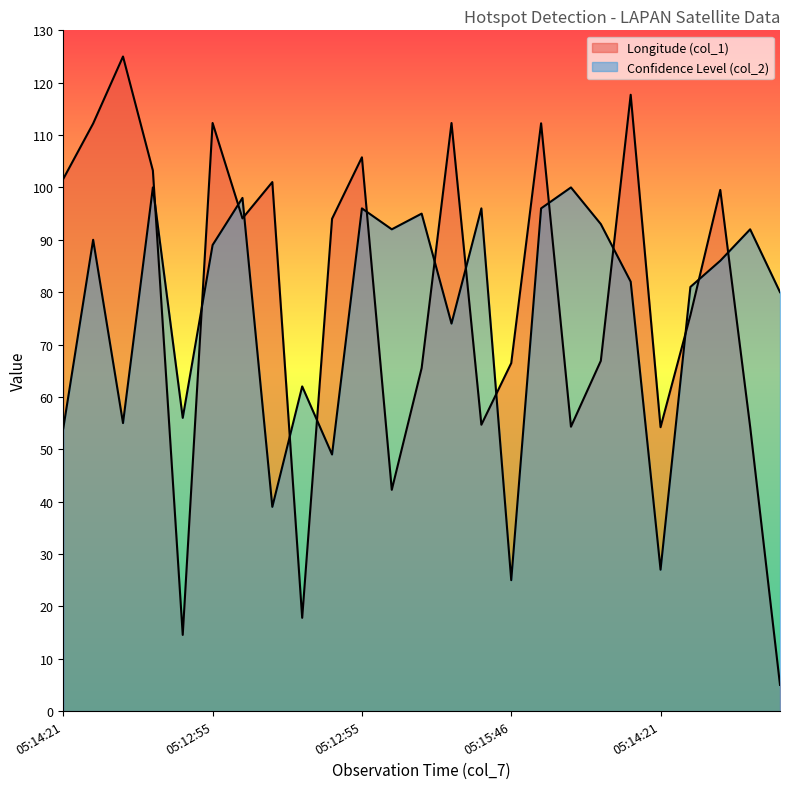

What is the label of the 6th point from the right?

2018-08-28 05:12:55